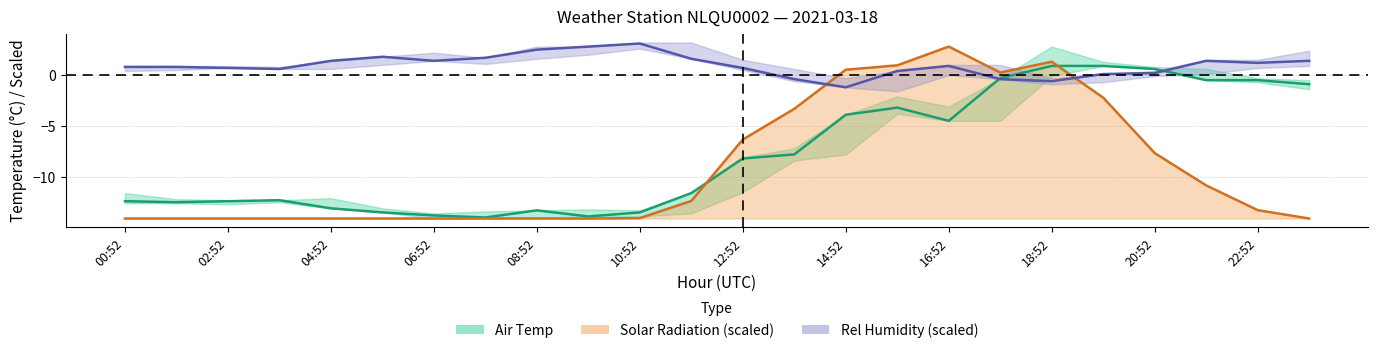

What is the minimum value shown in the chart?

-14.1